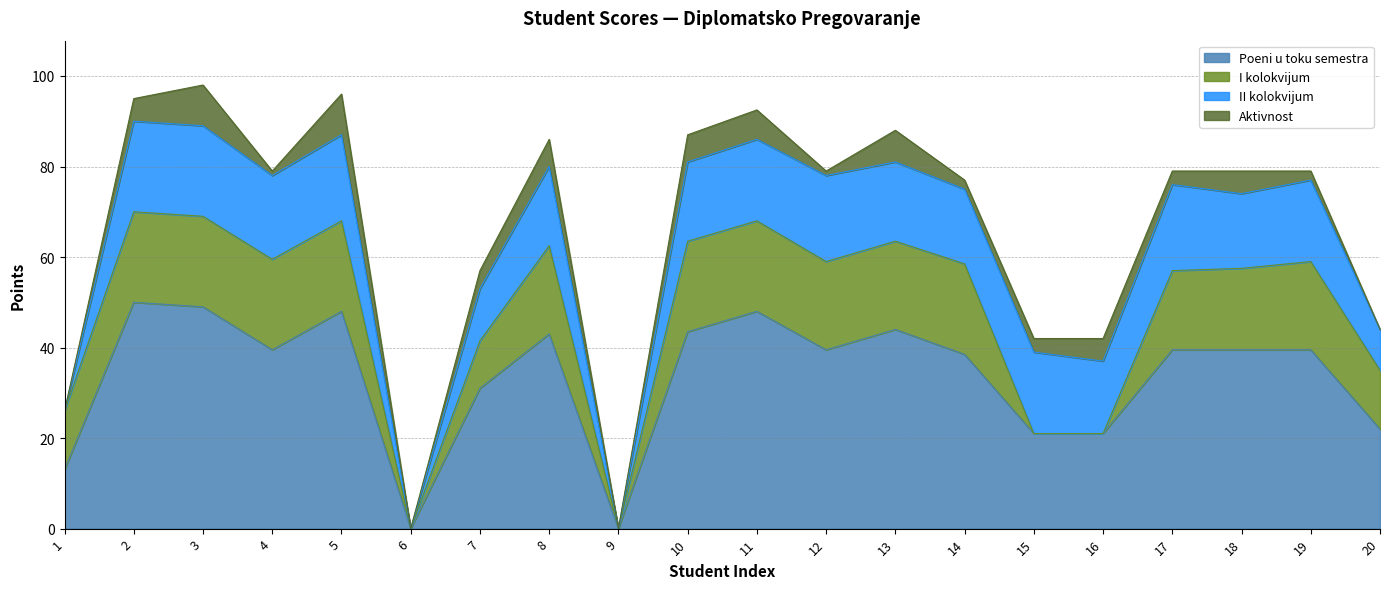

What is the difference between the Aktivnost values at 18 and 1?

5.0